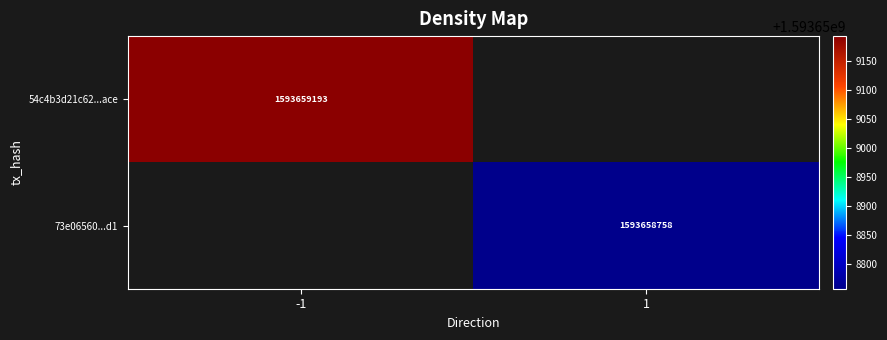

Which series changed the most between -1 and 1?

54c4b3d21c62eeb6f4cf909fb4733f1860dcace